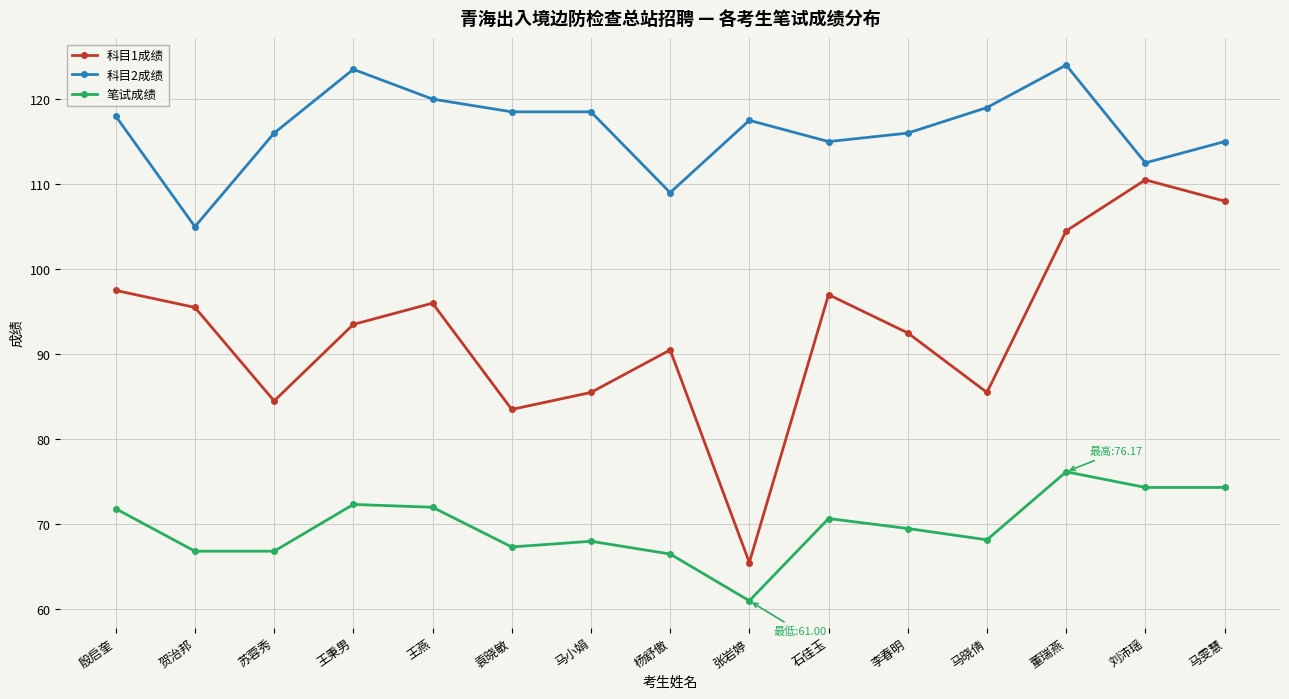

True or false: 笔试成绩 and 科目1成绩 cross at least once.

False